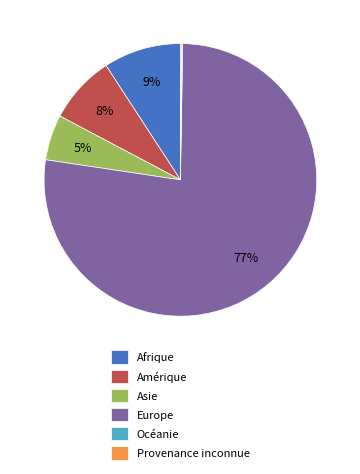

To the nearest percent, what is the difference between the Amérique and Afrique slice percentages?

1%